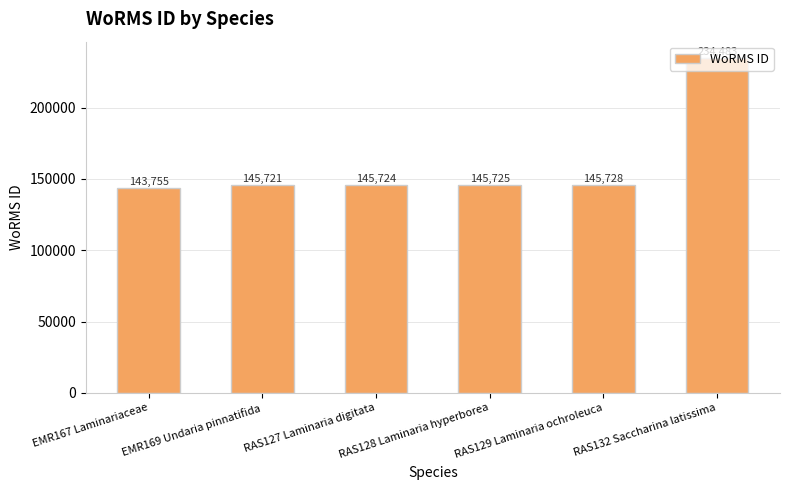

The value at RAS129 Laminaria ochroleuca is 50616. True or false?

False